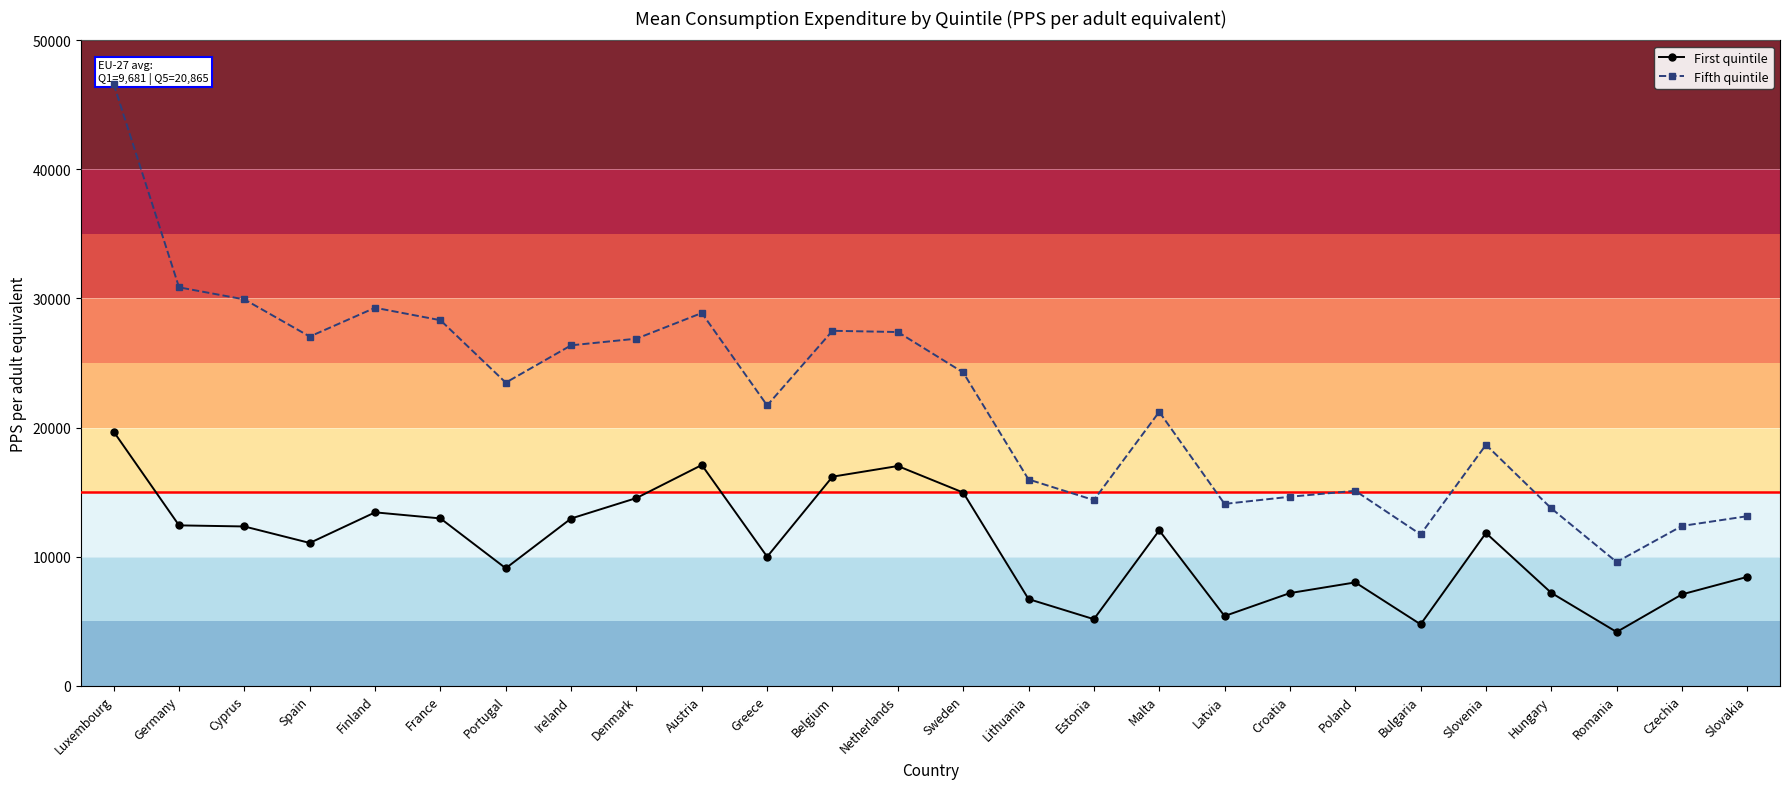

At which category is the sum across all series the highest?

Luxembourg